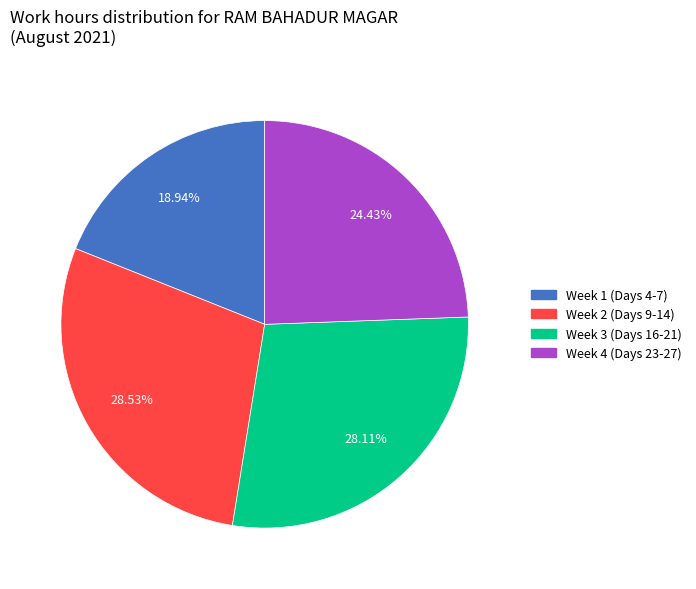

Does any single category account for the majority?

No